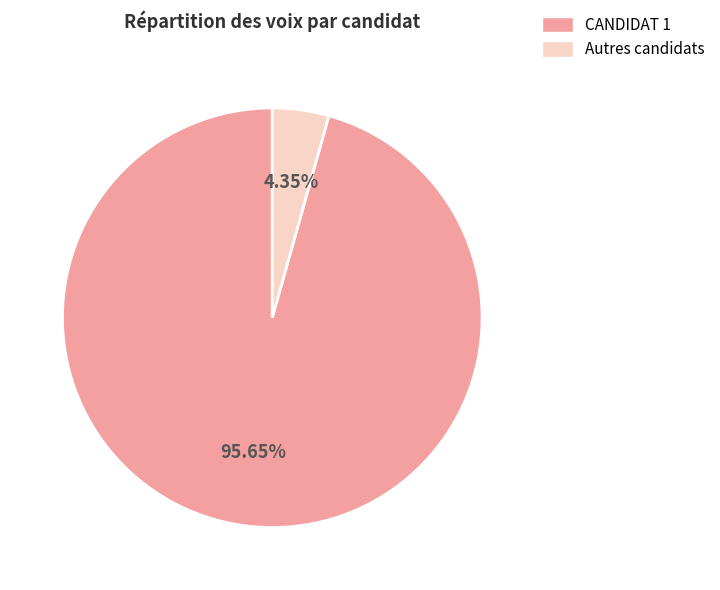

How many segments does this pie chart have?

2